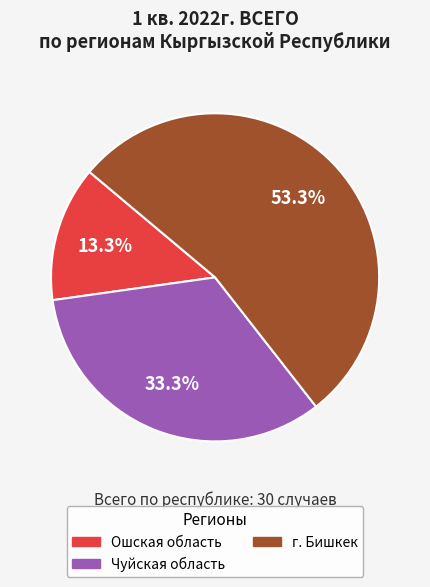

To the nearest percent, what is the difference between the Чуйская область and Ошская область slice percentages?

20%